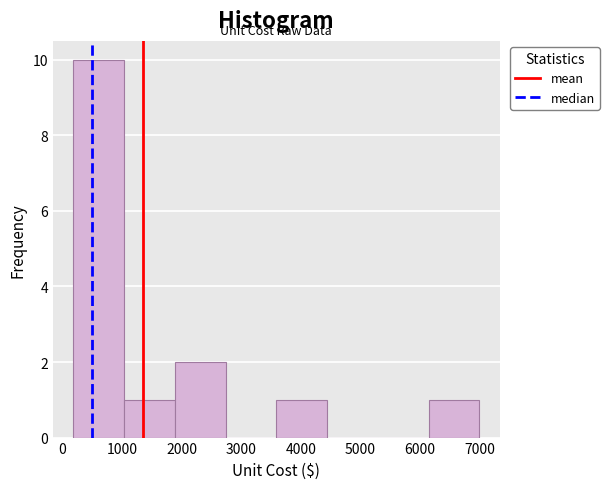

Over which range of the x-axis is the bar tallest?

200 to 1000